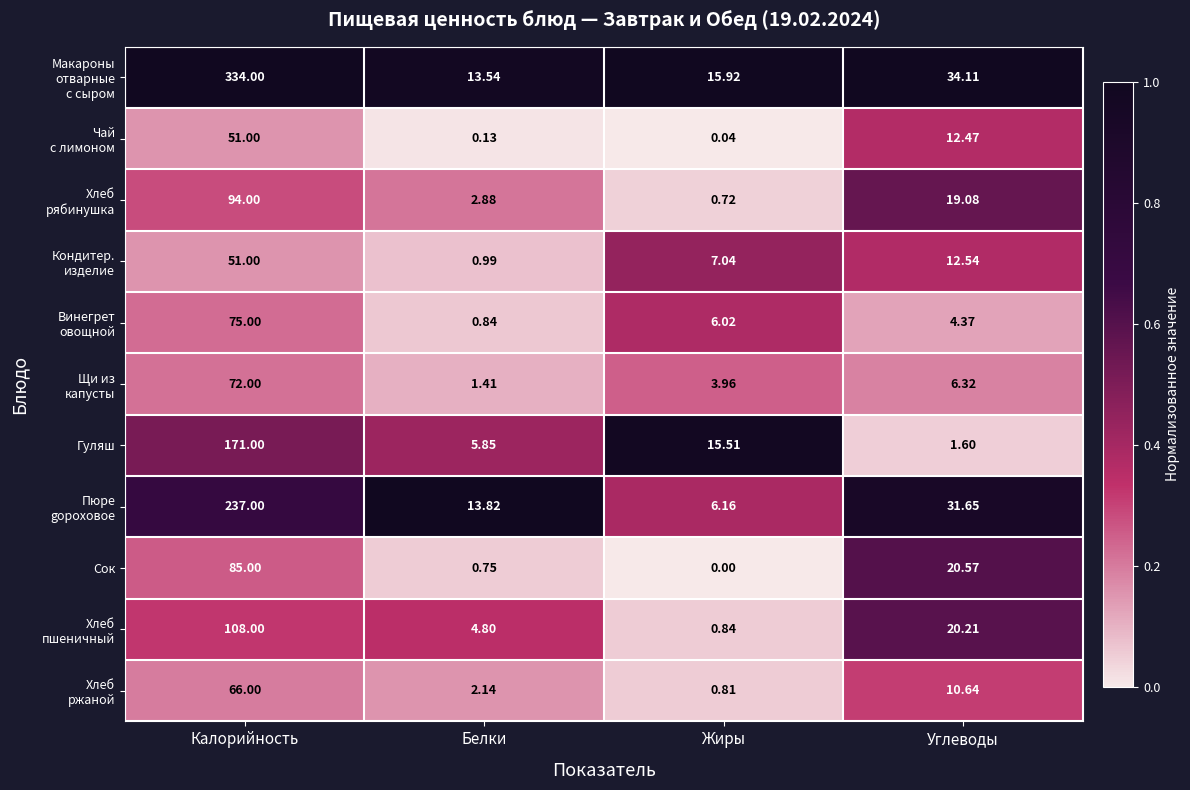

At which category does the chart reach its minimum across all series?

Жиры